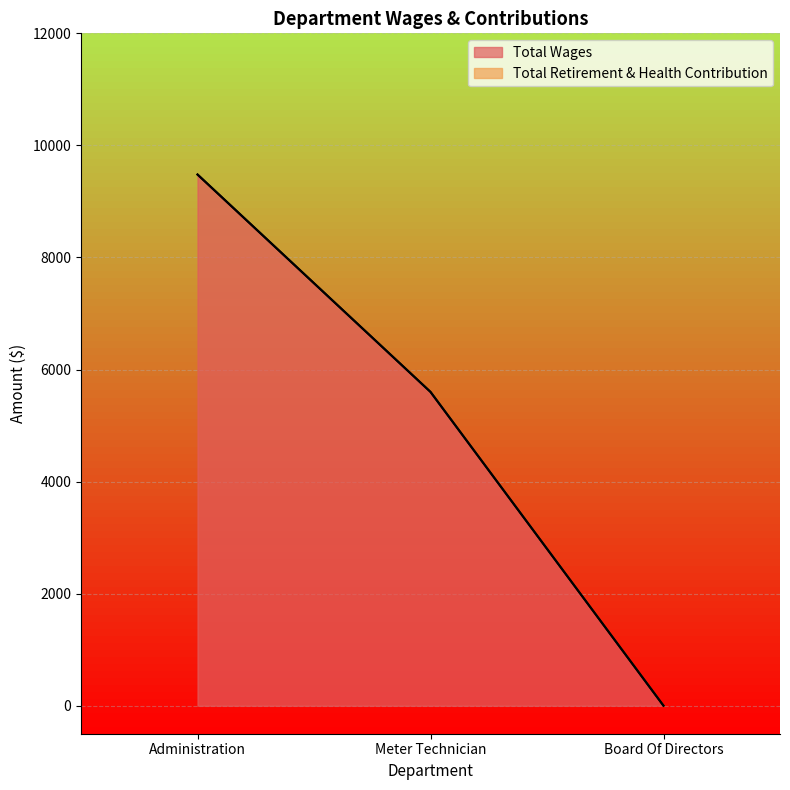

Count the number of data series in this chart.

1